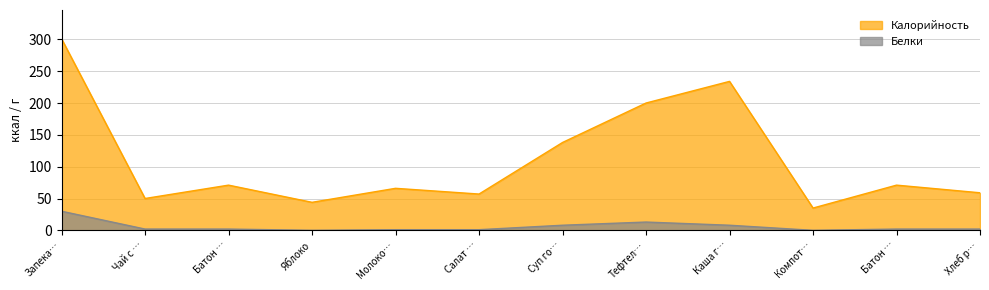

How many data points does each series have?

12